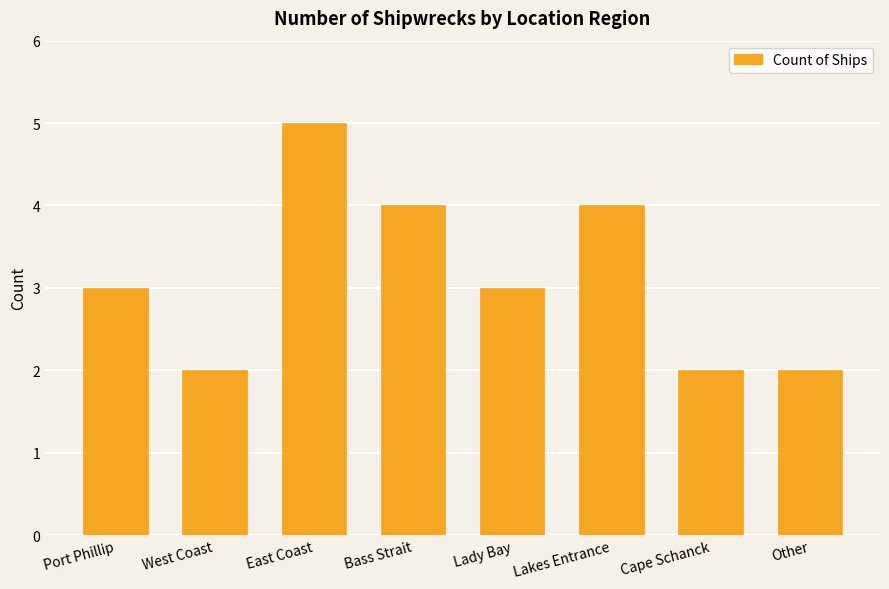

Reading right to left, list all the values displayed in this chart.

Other=2	Cape Schanck=2	Lakes Entrance=4	Lady Bay=3	Bass Strait=4	East Coast=5	West Coast=2	Port Phillip=3